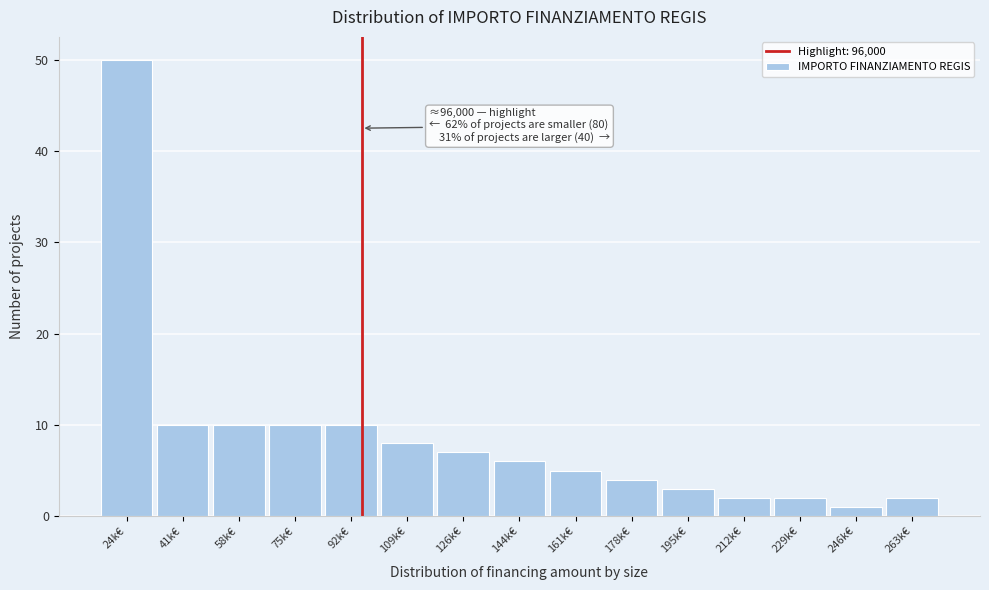

Reading right to left, list all the values displayed in this chart.

2	1	2	2	3	4	5	6	7	8	10	10	10	10	50